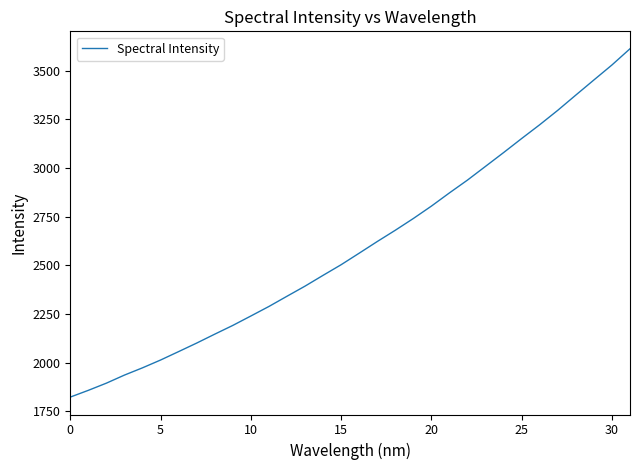

What is the greatest value displayed?

3613.3